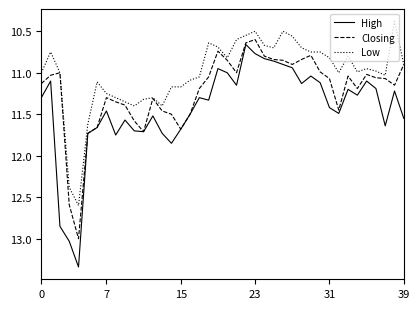

Which series has the widest spread of values?

High